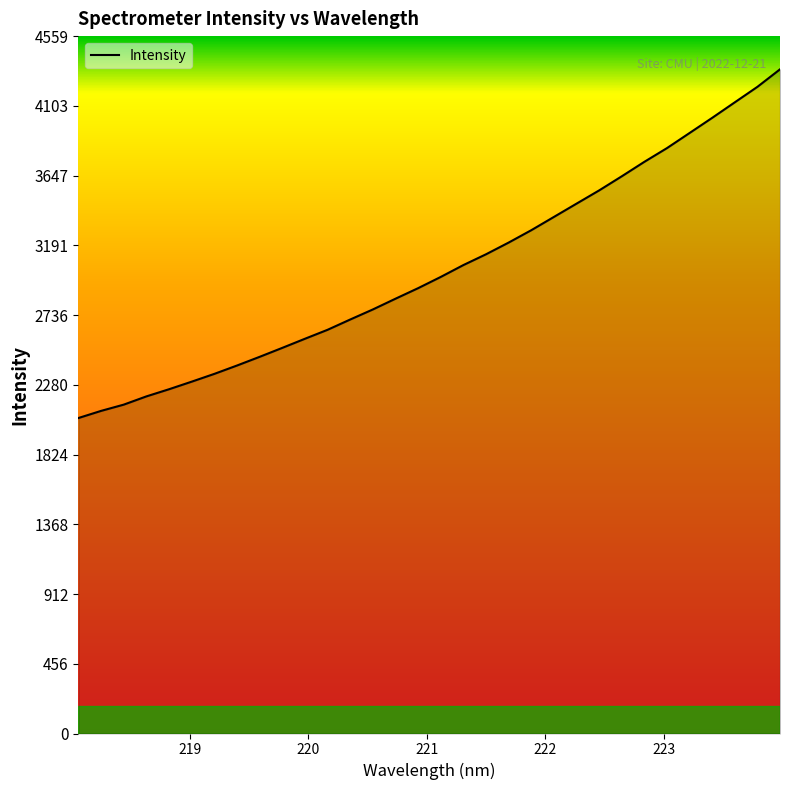

What is the maximum value shown in the chart?

4342.2